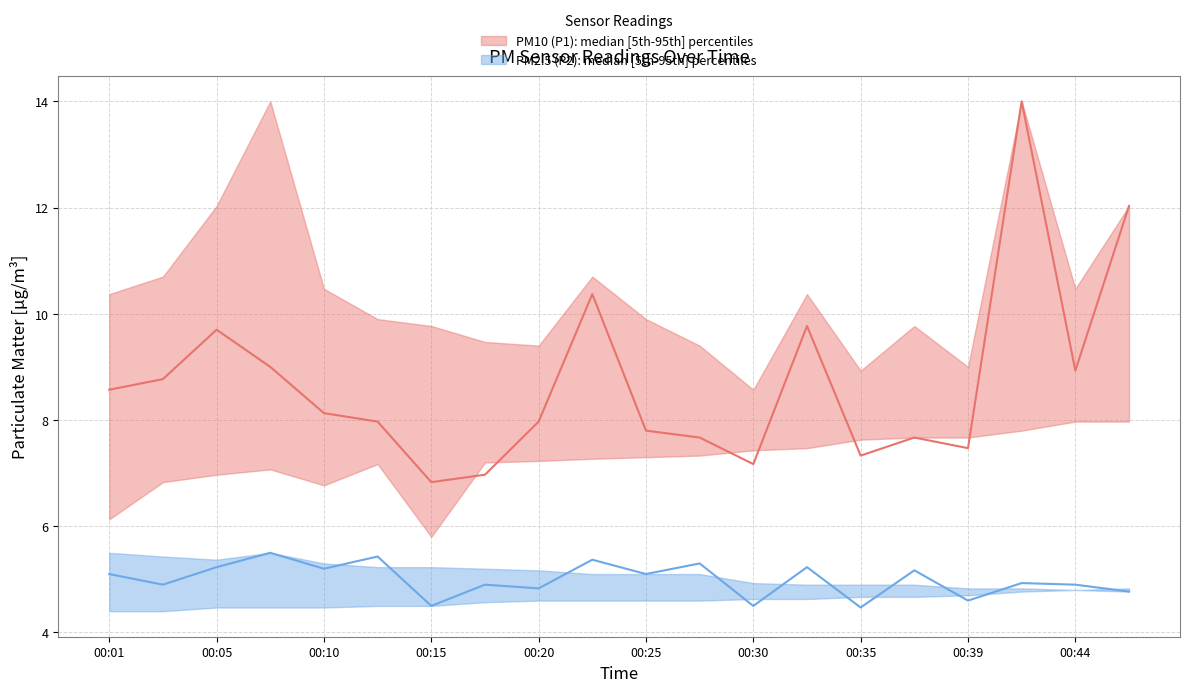

True or false: P1_upper and P2_upper intersect in this chart.

False